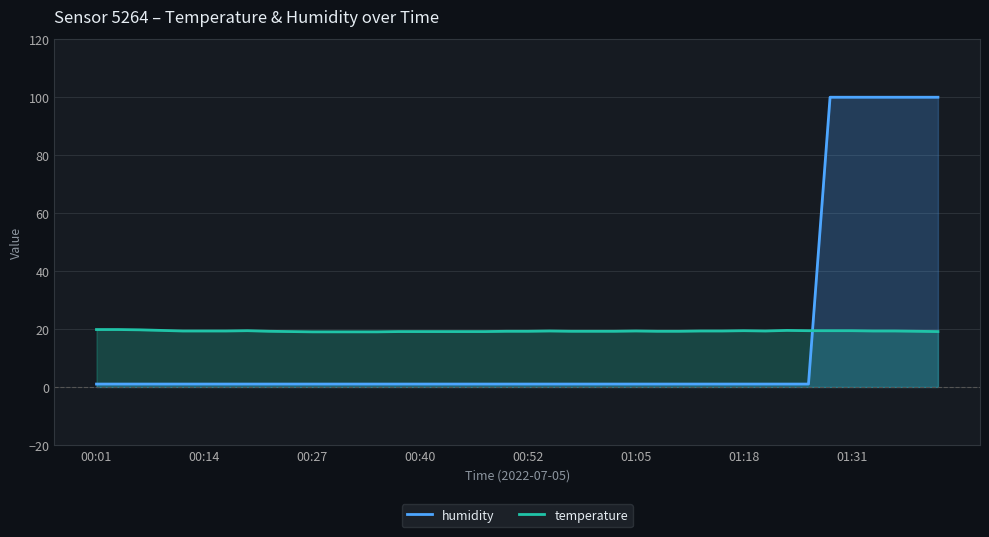

What is the difference between the maximum and minimum values in the humidity series?

98.9